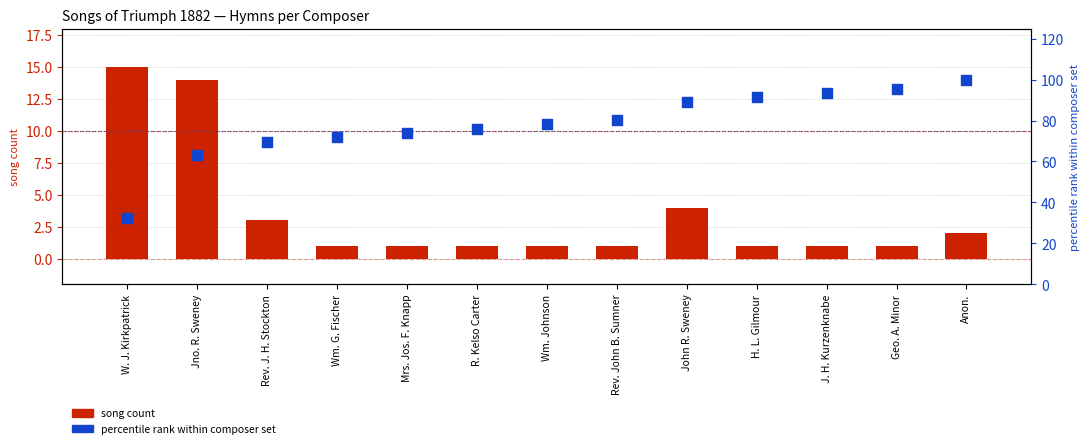

Which series contains the highest Y value?

percentile rank within composer set